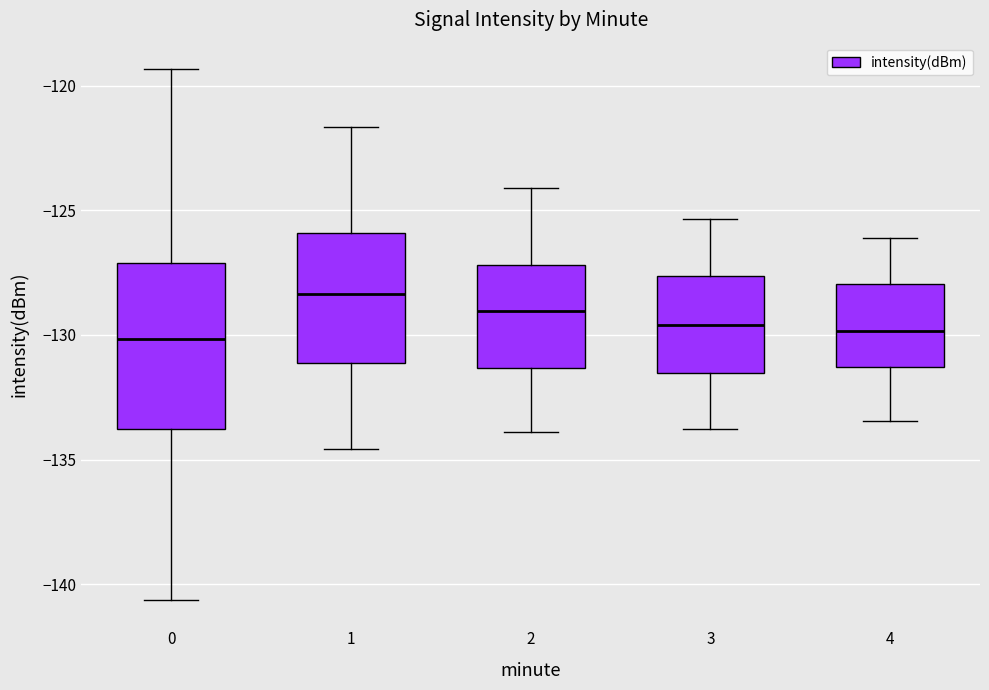

Which box has the highest median line?

1